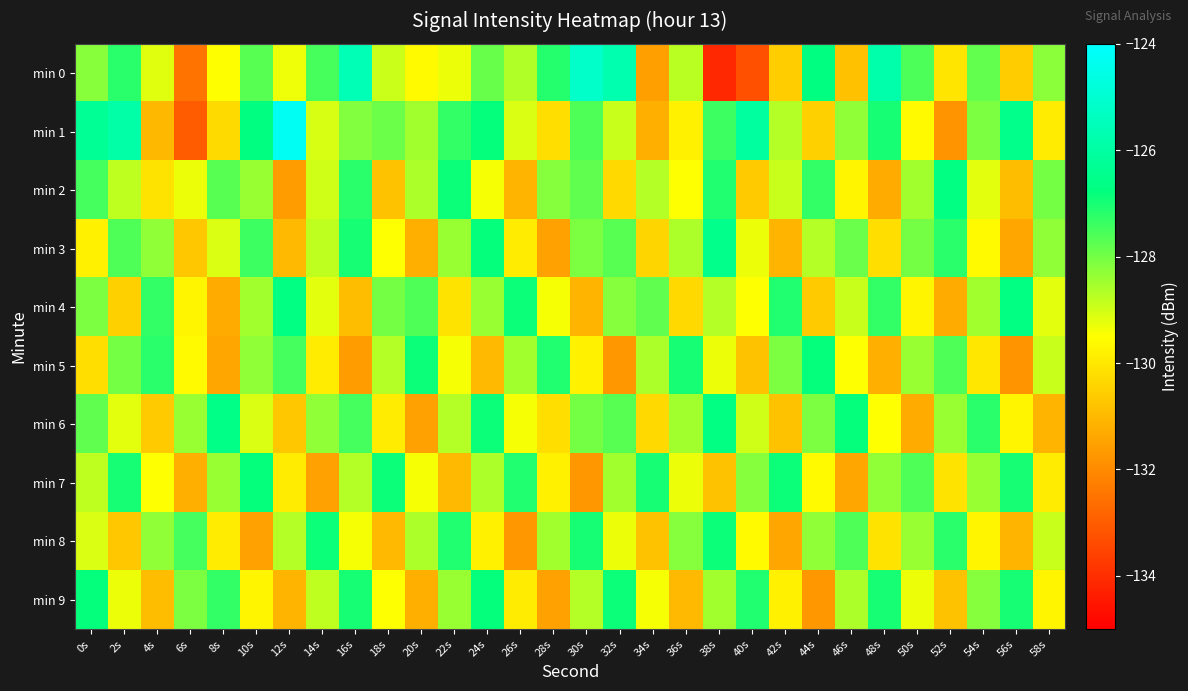

Which category has the highest value across all series?

12s